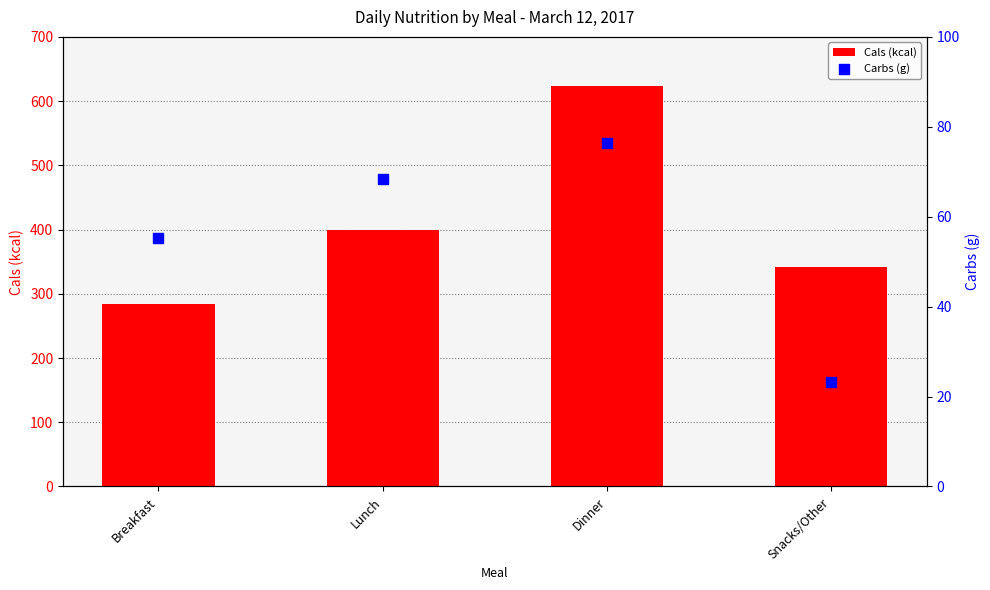

Is the value of Carbs (g) at Dinner greater than the value of Cals (kcal) at Breakfast?

No